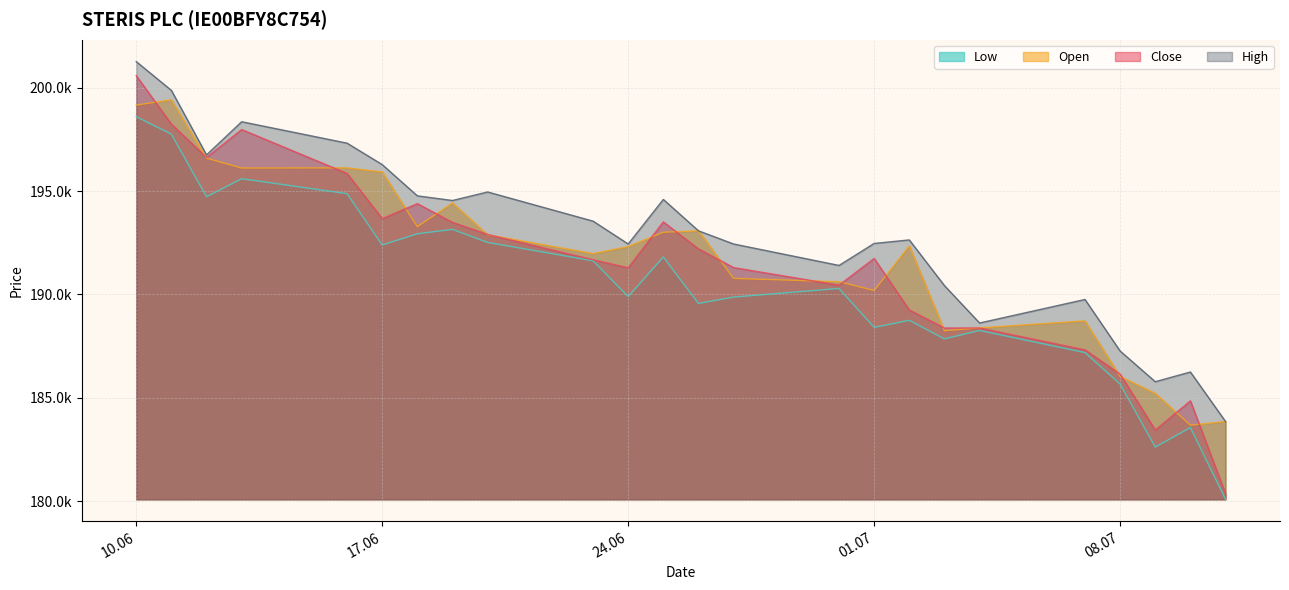

Rank the series at 16.06.2025 from lowest to highest value.

Low, Close, Open, High